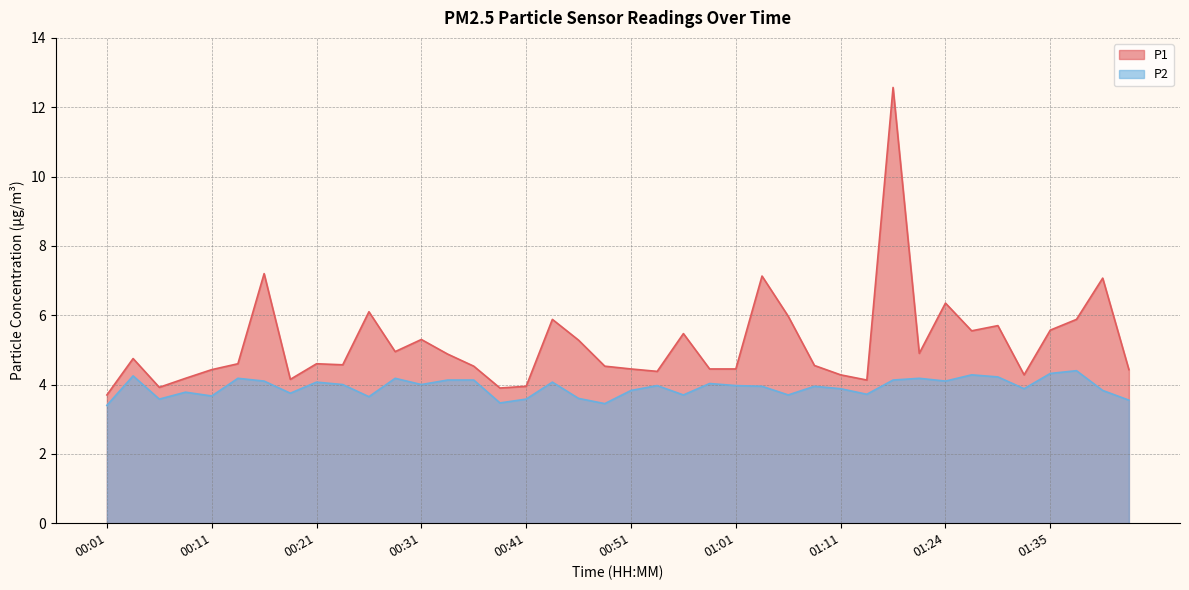

What are all the series names shown in the legend?

P1, P2